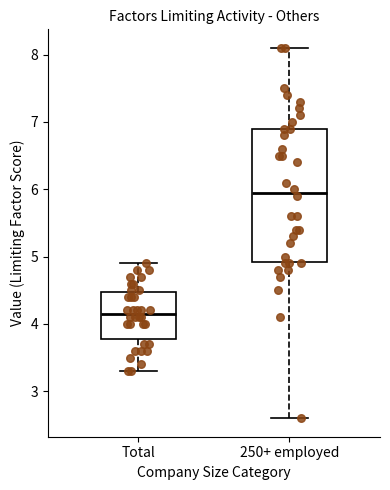

Reading left to right, transcribe this box plot: for each box, give where its median line is, the range the box spans, and where its two whiskers end, as read against the y-axis. The values are not printed on the chart, so give them approximately, as read against the axis.

Total: median 4.2, box 3.8 to 4.5, whiskers 3.3 to 4.9
250+ employed: median 6.0, box 4.9 to 6.9, whiskers 2.6 to 8.1